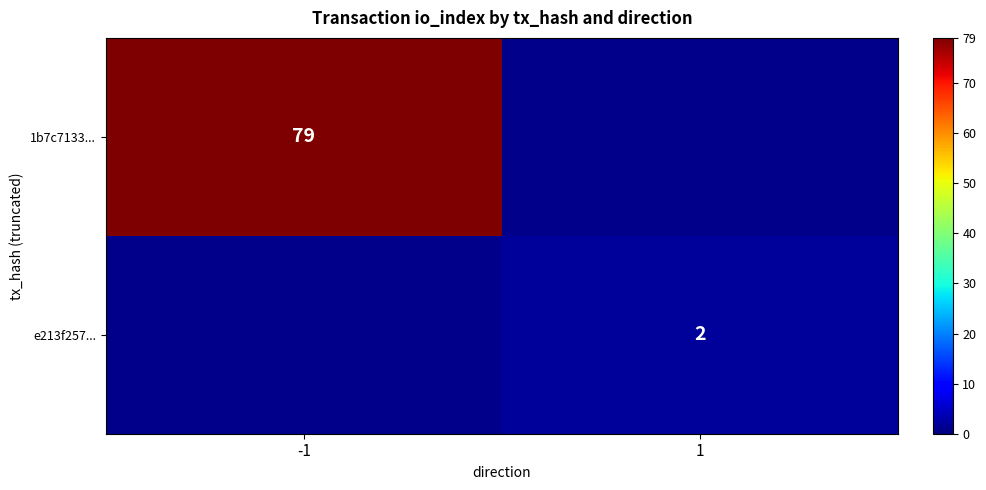

Is the value of 1b7c7133... at -1 greater than the value of e213f257... at 1?

Yes